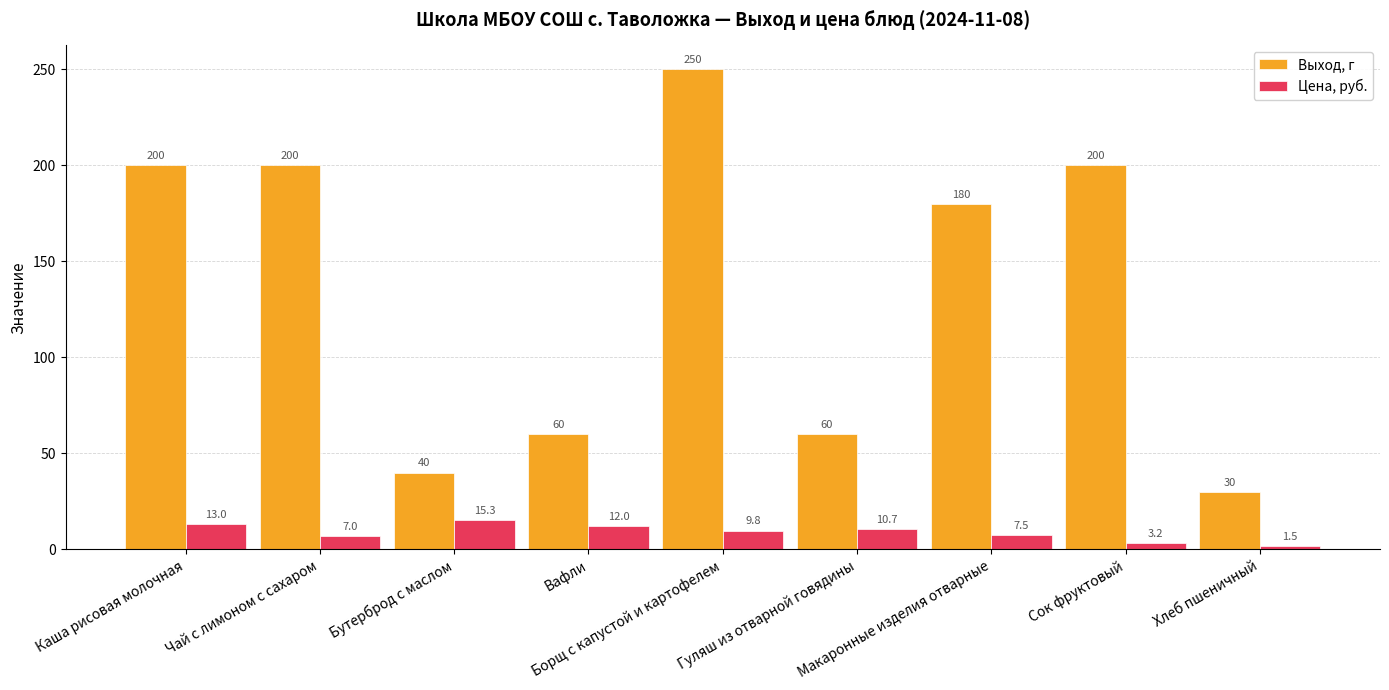

Which series changed the most between Каша рисовая молочная and Макаронные изделия отварные?

Выход, г